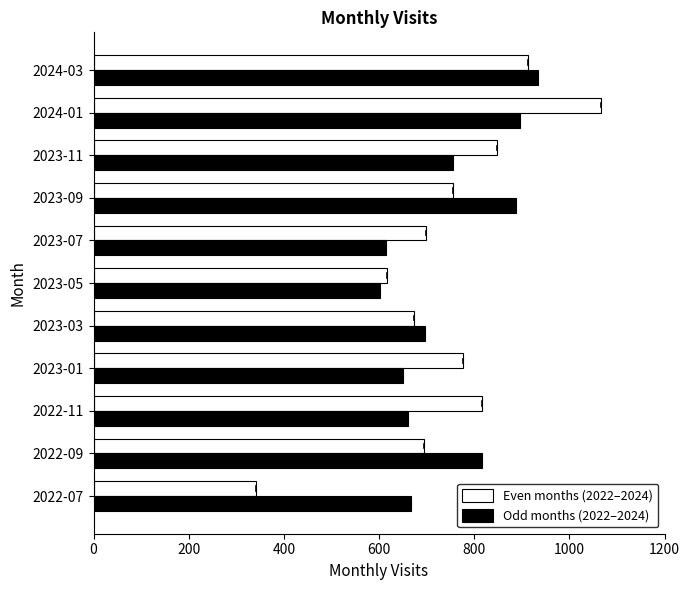

Between 2022-07 and 2022-11, which series saw the biggest shift?

Even months (2022–2024)